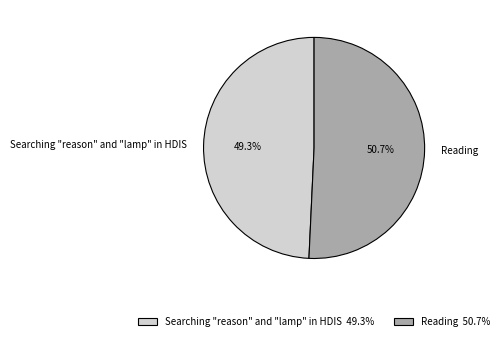

Rank the categories by value from lowest to highest.

Searching "reason" and "lamp" in HDIS, Reading